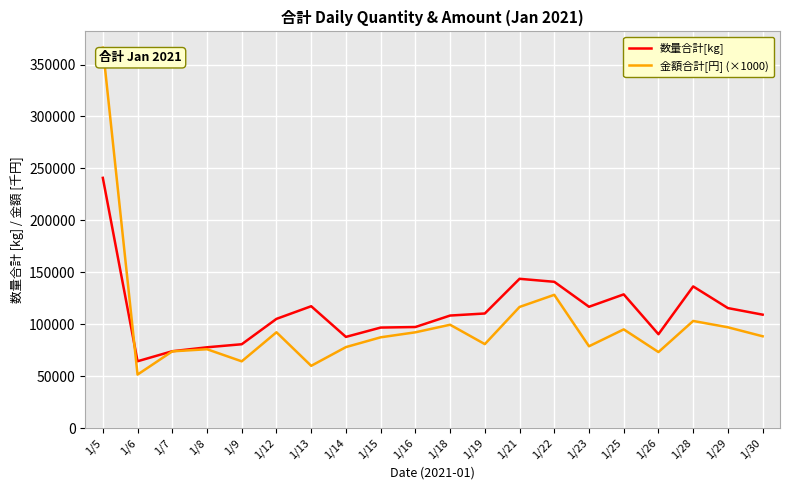

How many values in the 金額合計[円] (×1000) series exceed 88351?

10